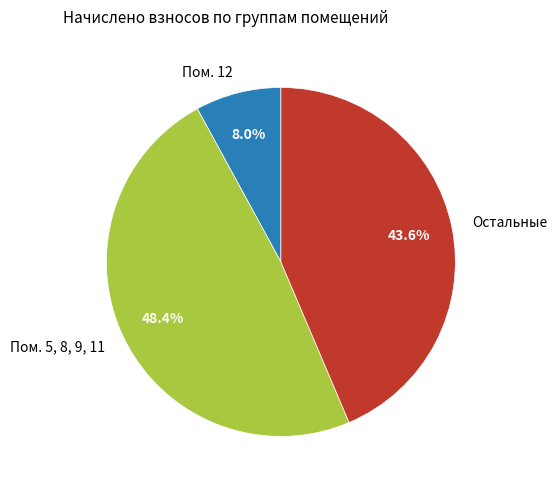

Which category has the smallest portion of the pie?

Пом. 12